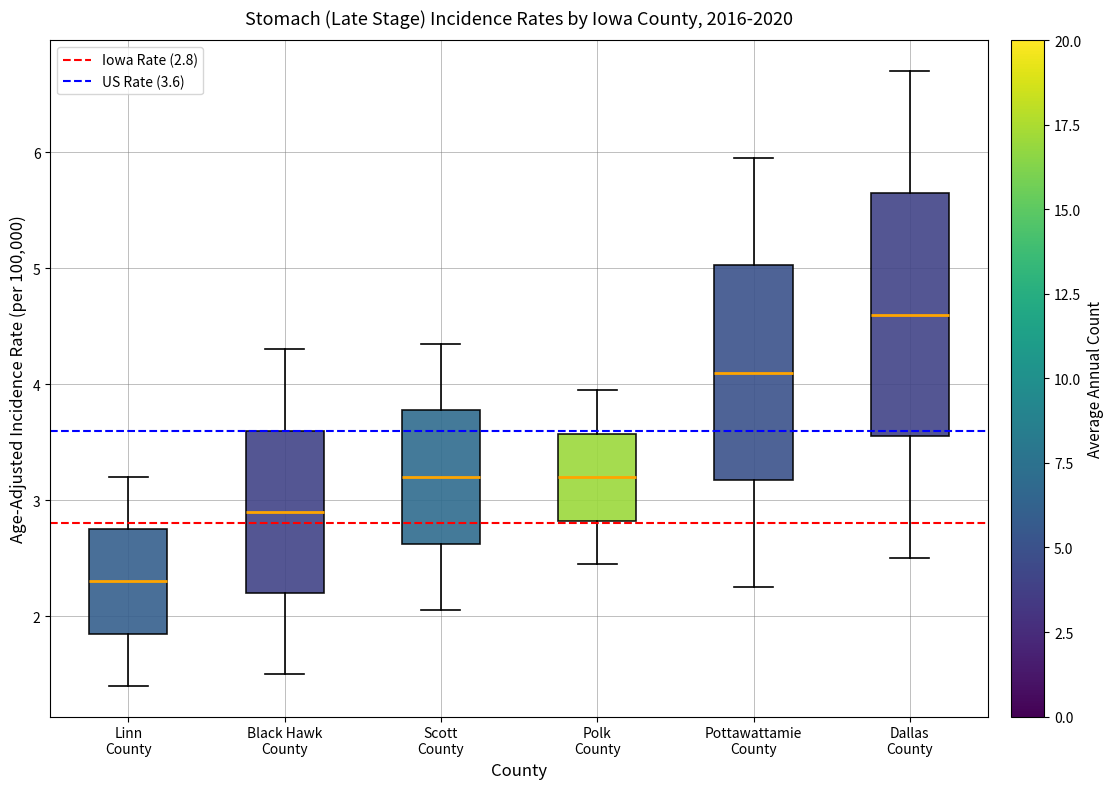

Where does the lower whisker of the box for Dallas County end on the y-axis? The values are not printed on the chart, so give them approximately, as read against the axis.

2.5